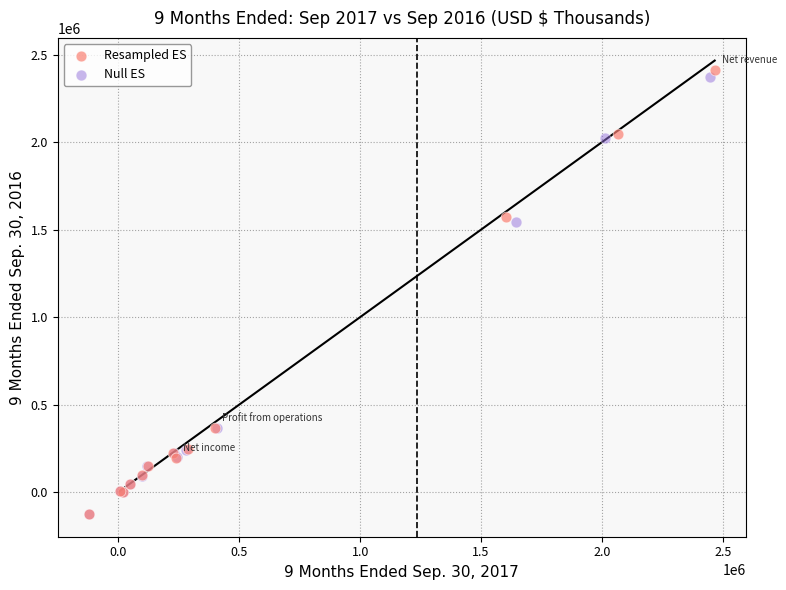

Which series has the largest Y range (max minus min)?

Resampled ES